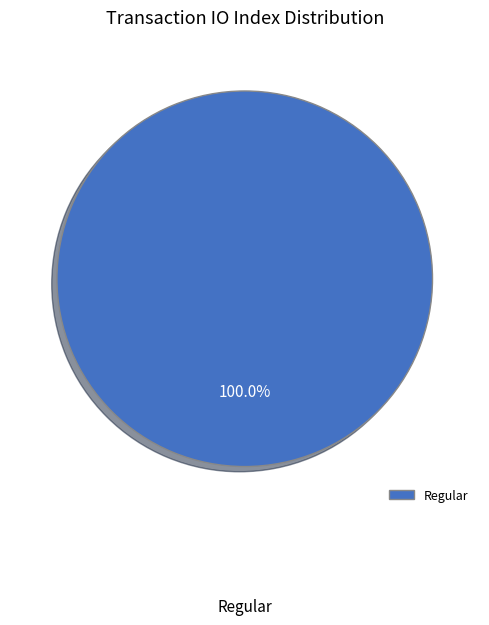

Is there a majority slice in this chart?

Yes